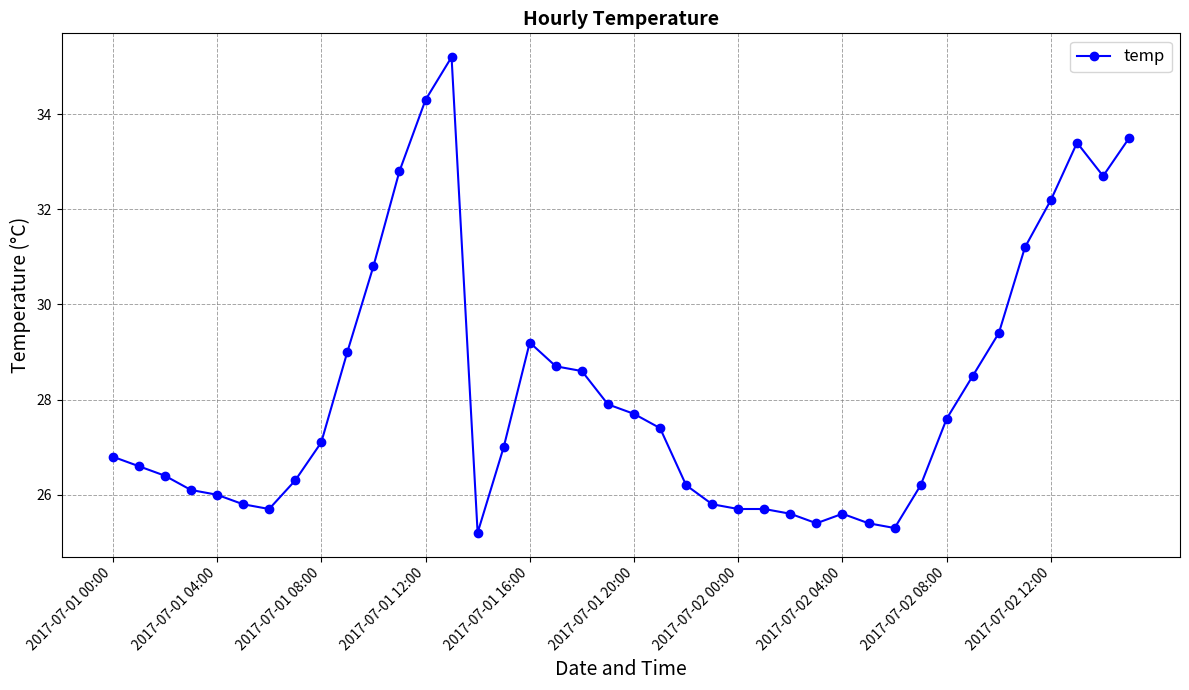

True or false: there are more than 2 points higher than both neighbors.

True